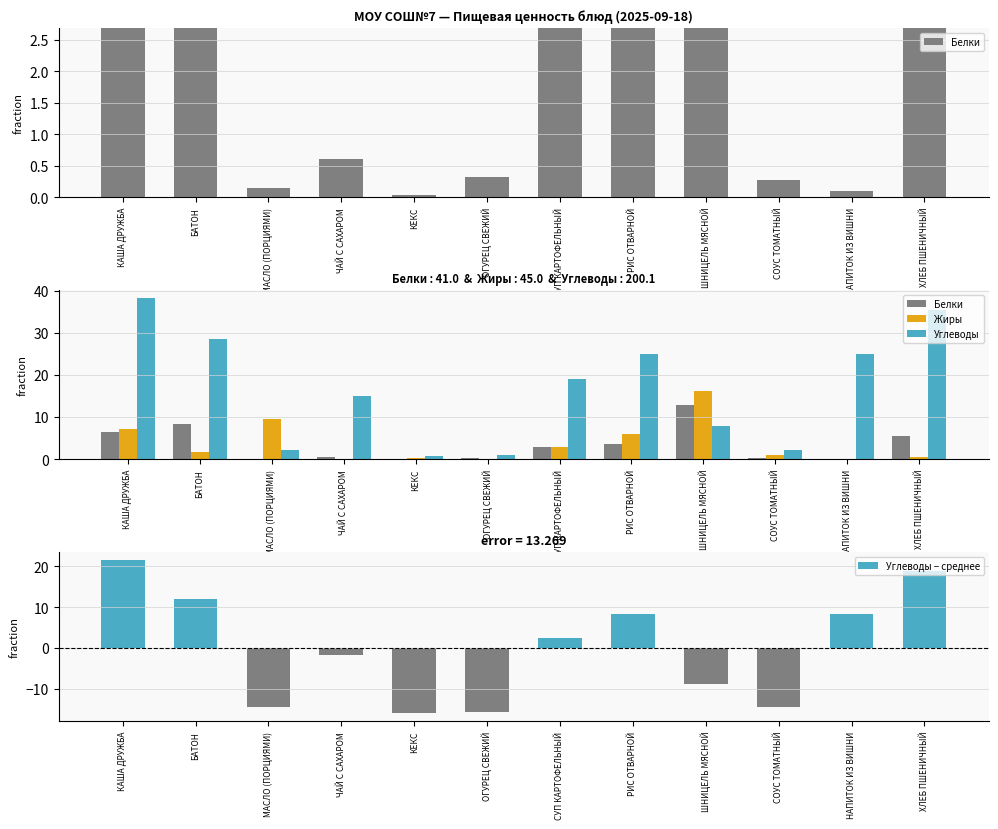

What is the label of the 9th bar from the left?

ШНИЦЕЛЬ МЯСНОЙ